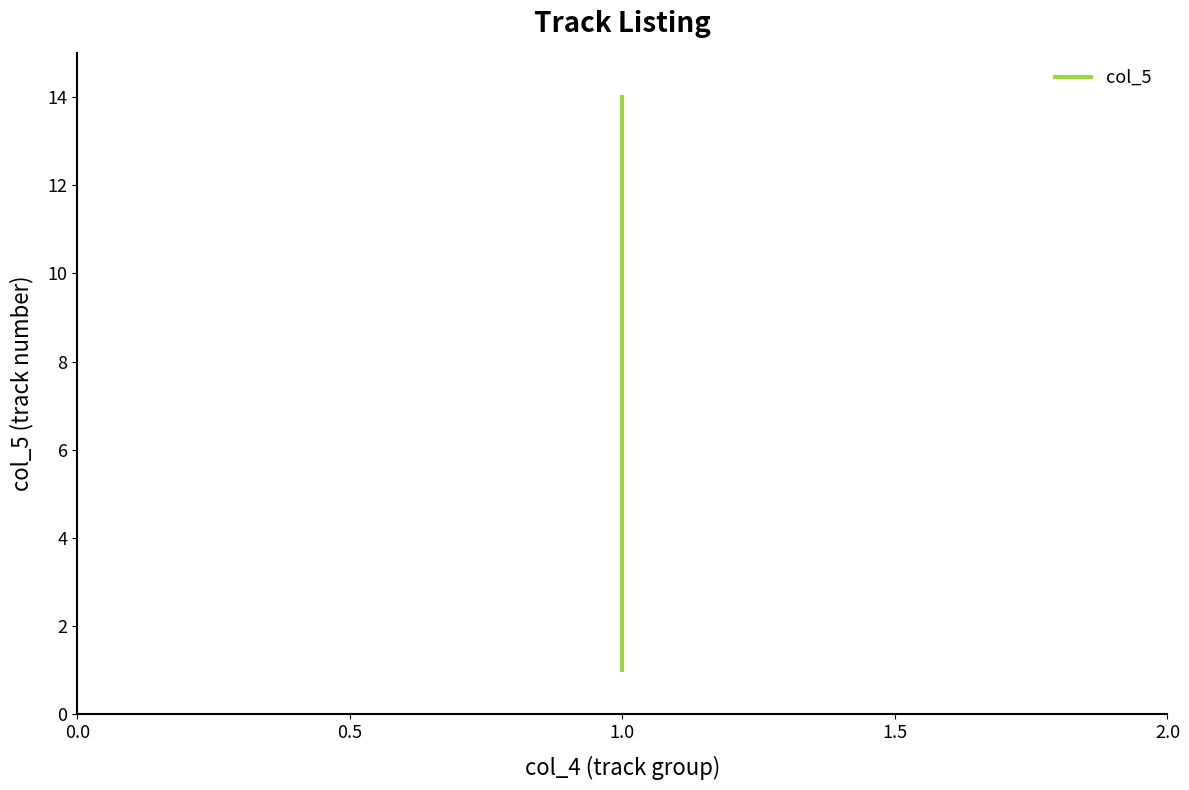

What is the change in value from 9 to 12?

+3